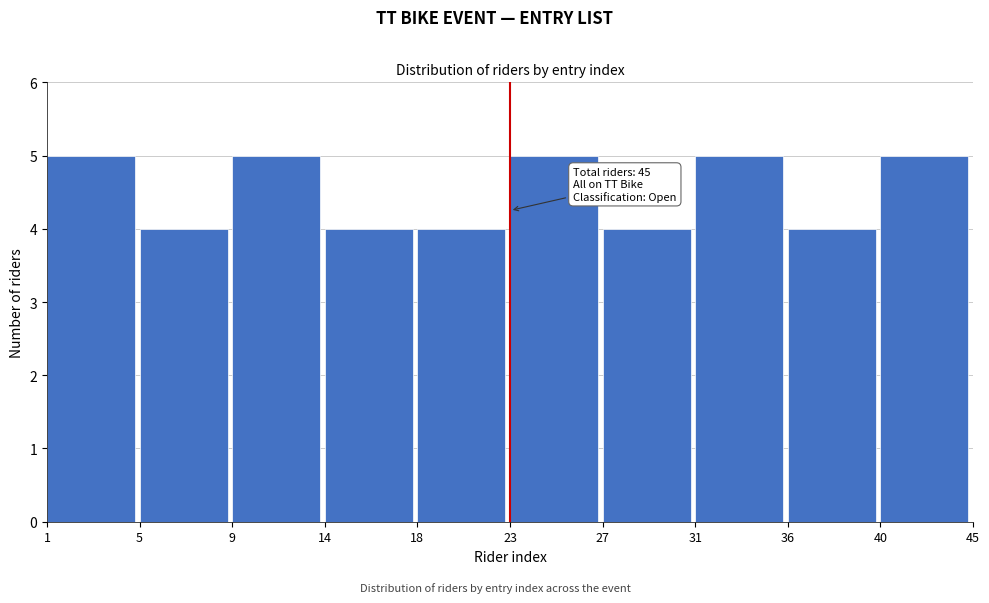

Reading left to right, list all the values displayed in this chart.

5	4	5	4	4	5	4	5	4	5